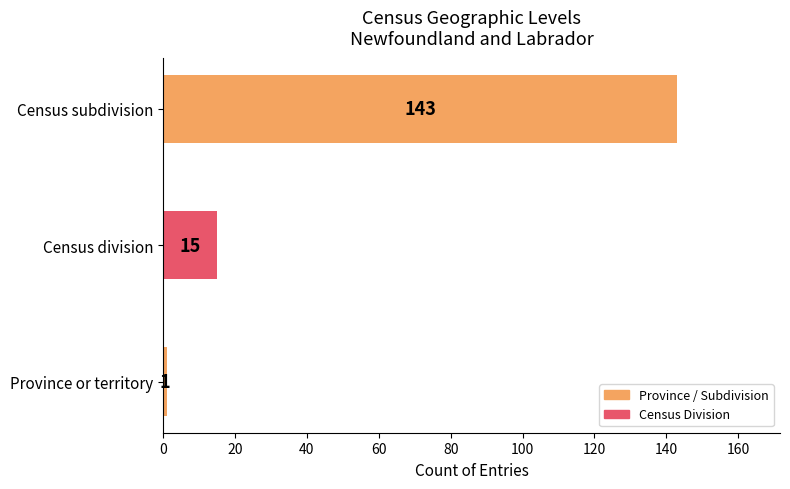

Which has a higher value, Province or territory or Census division?

Census division